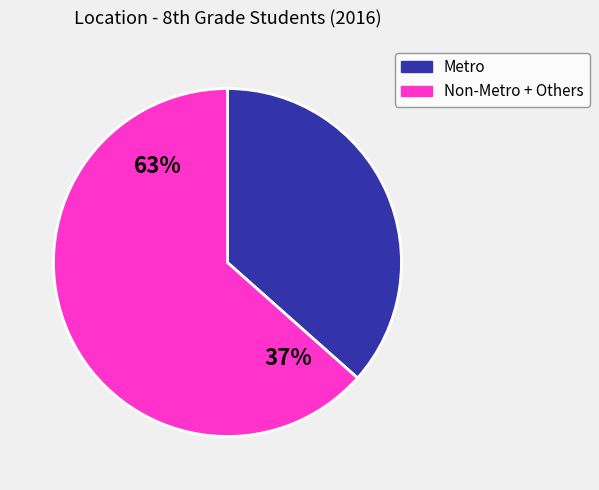

What percentage is the Metro slice, to the nearest percent?

37%